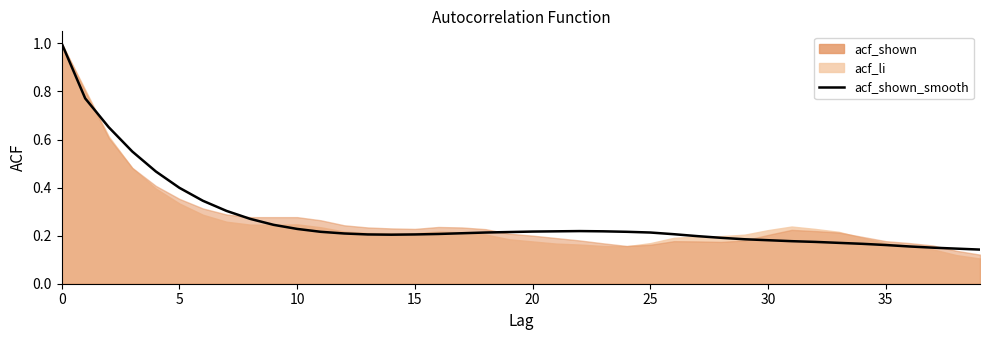

The value at 27 is 0.2. True or false?

True